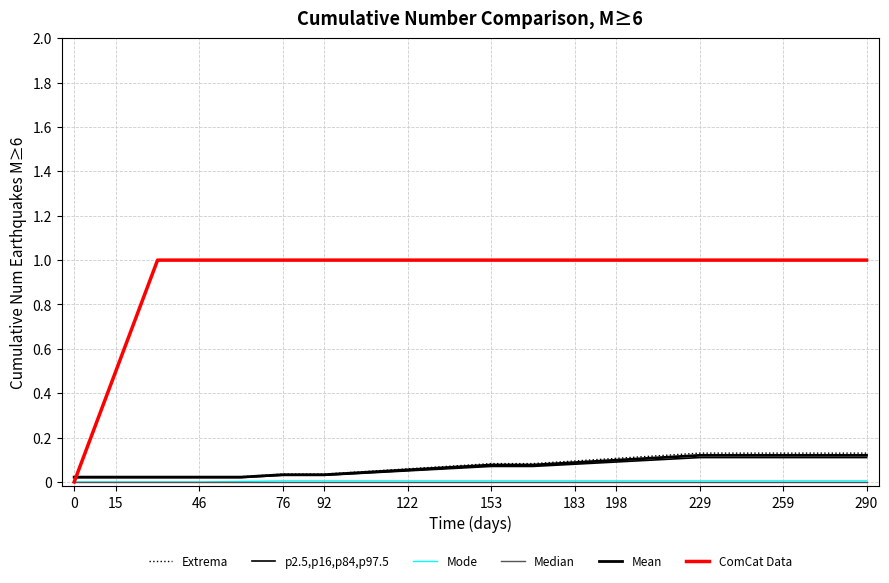

How many lines are shown in the chart?

6